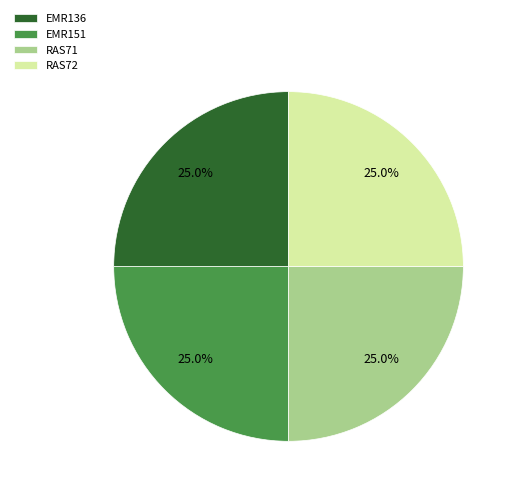

Approximately how many times larger is the value at EMR136 compared to EMR151?

1.0